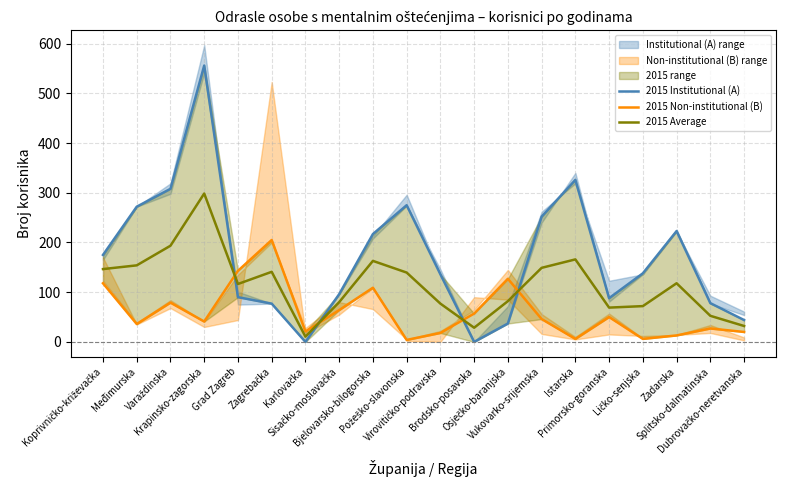

The value of 2015 Average at Grad Zagreb is 206.4. True or false?

False